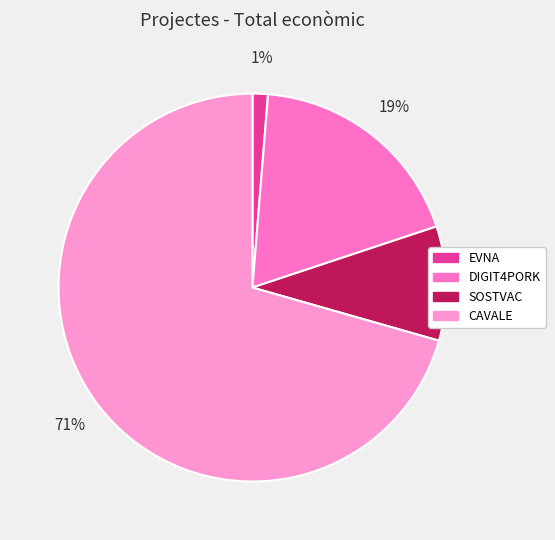

Which category accounts for the majority?

CAVALE